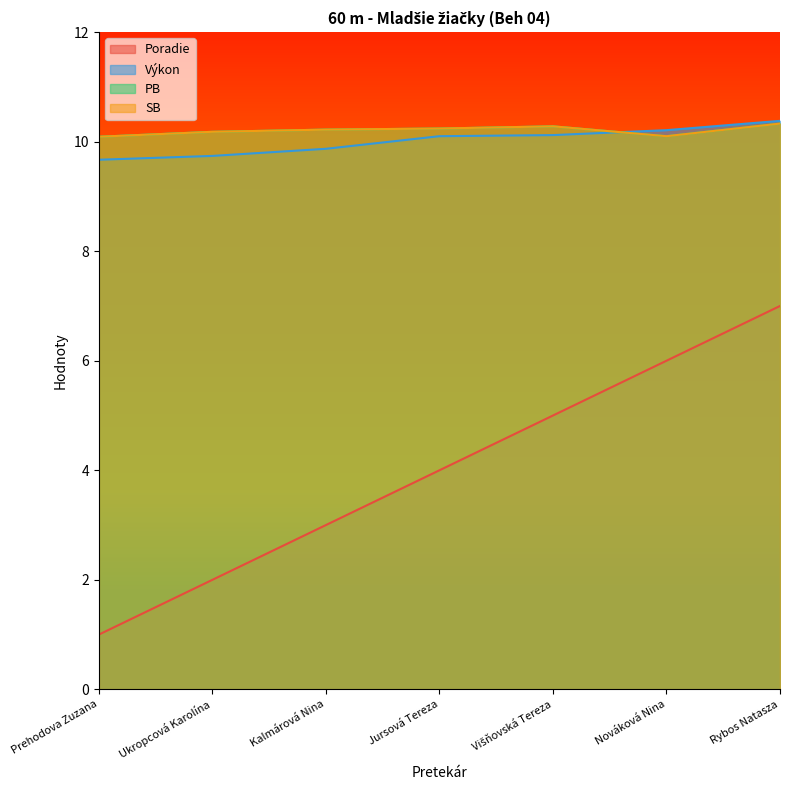

True or false: Poradie has more than 1 points higher than both neighbors.

False